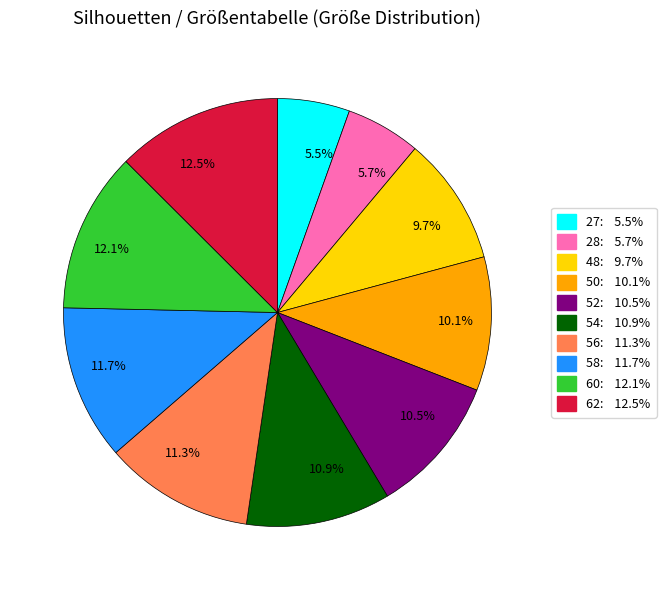

What is the ratio of the value at 9.7% to the value at 10.1%?

1.0